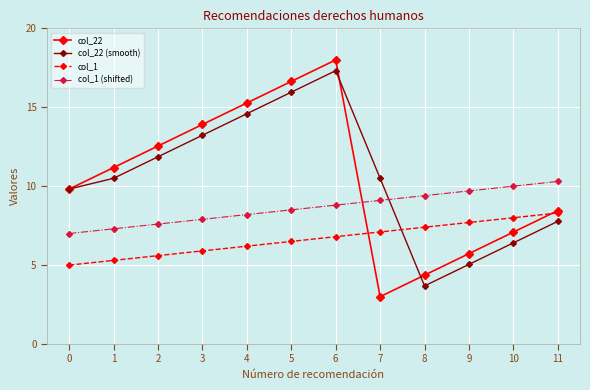

What is the maximum value for col_1?

8.3